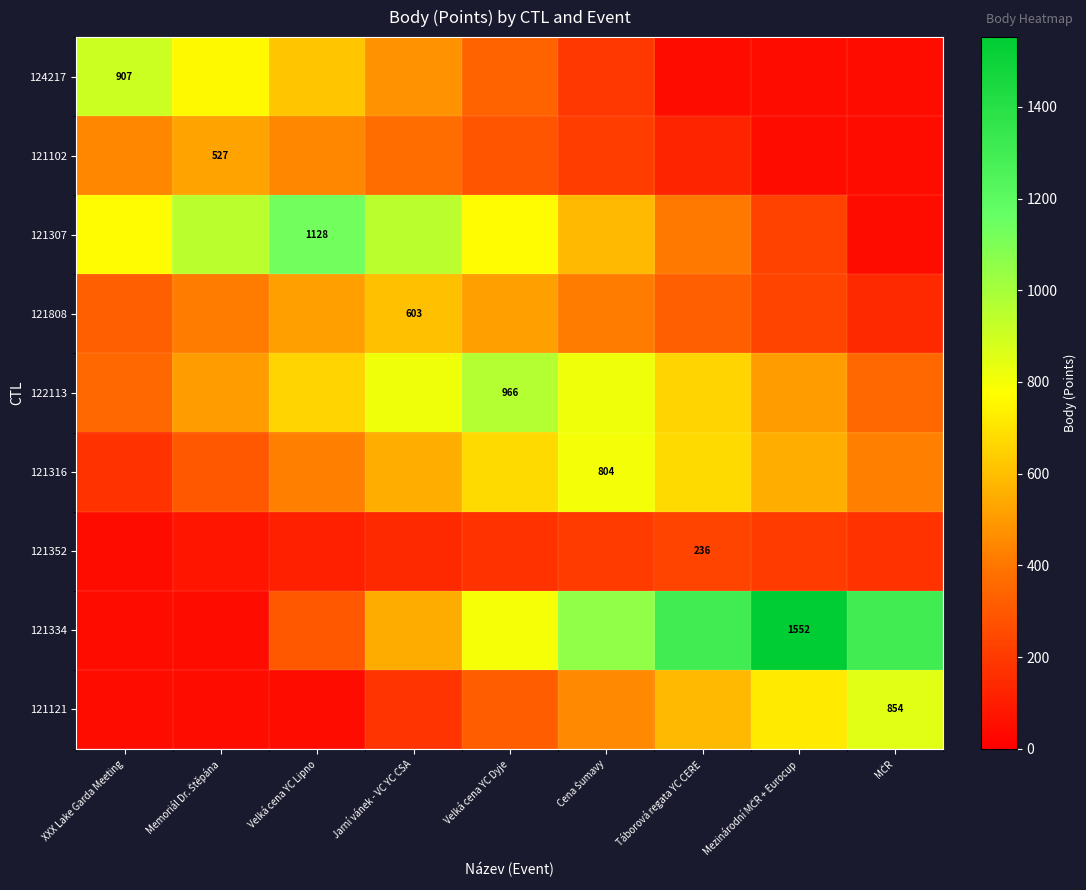

Which category has the highest value in the 121352 series?

Táborová regata YC CERE